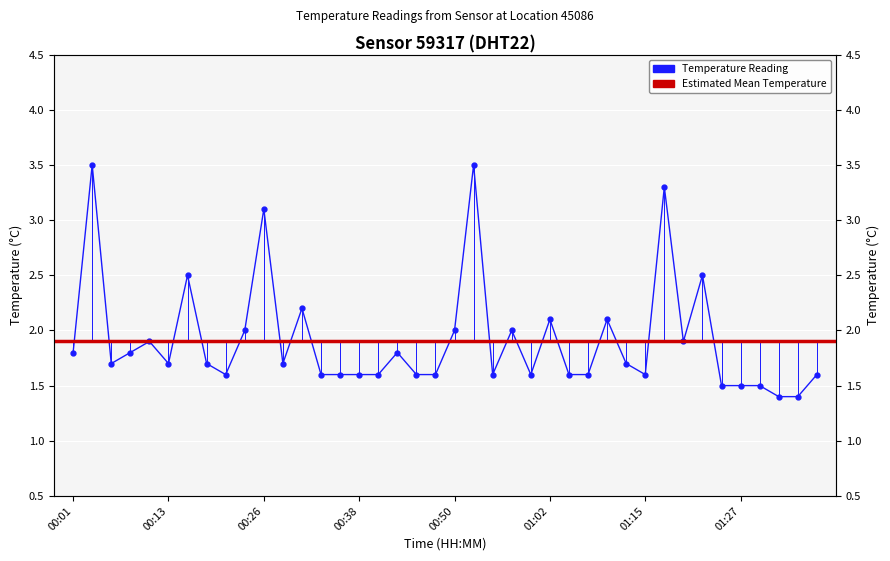

How many interior local valleys (lower than both neighbors) does the data have?

8